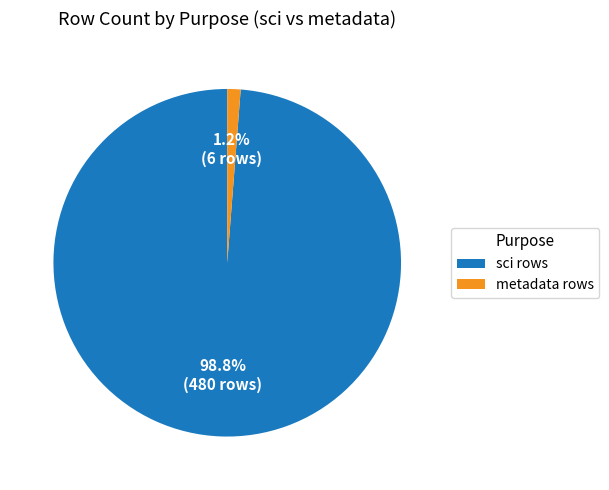

What is the largest slice in the pie chart?

sci rows